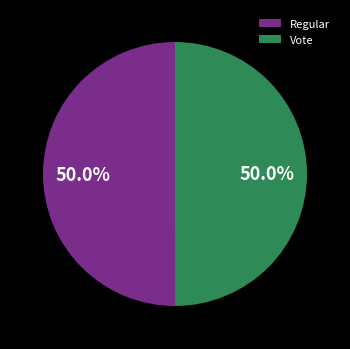

True or false: Vote accounts for 60% of the total.

False